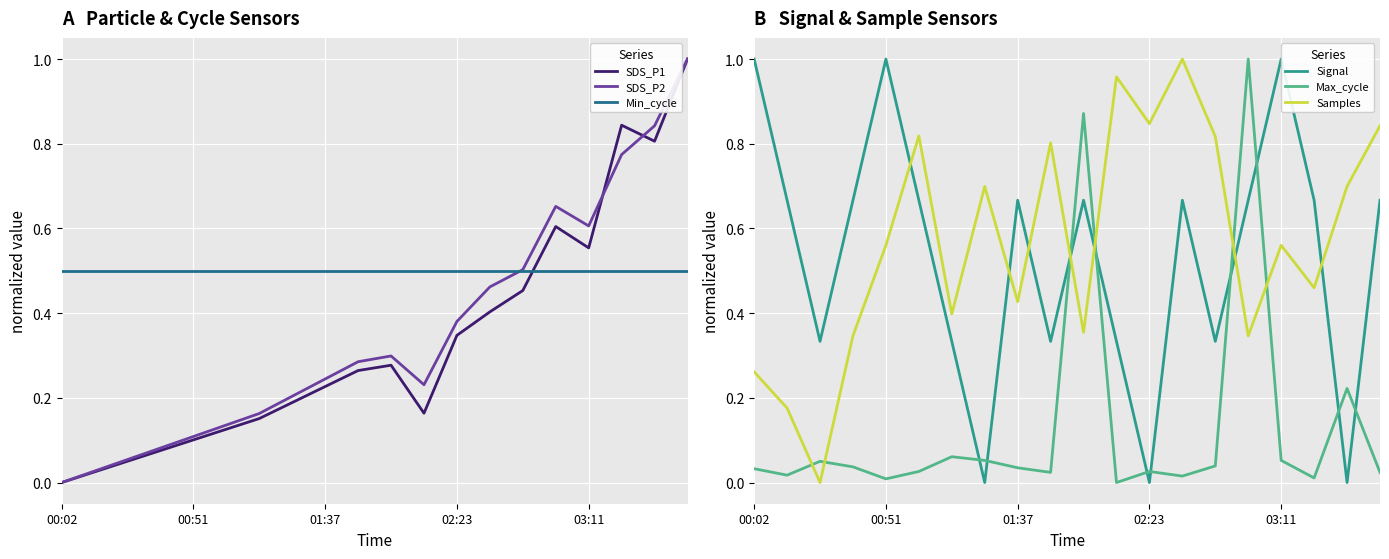

Which series changed the most between 9 and 13?

Signal